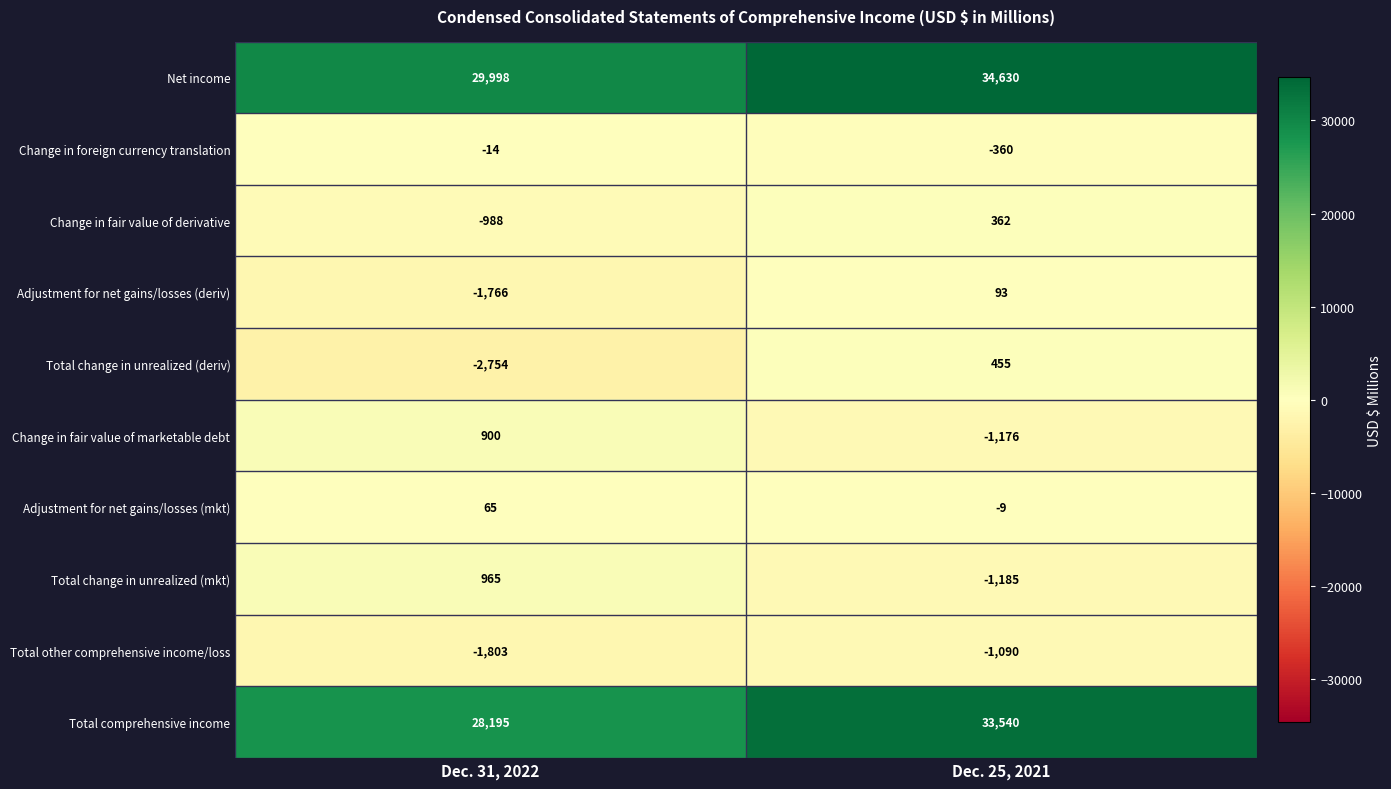

What is the smallest value displayed?

-2754